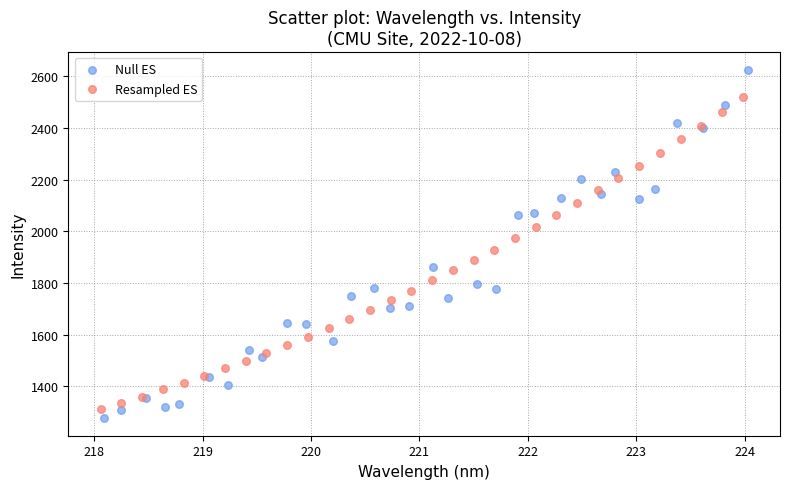

What are all the series names shown in the legend?

Null ES, Resampled ES